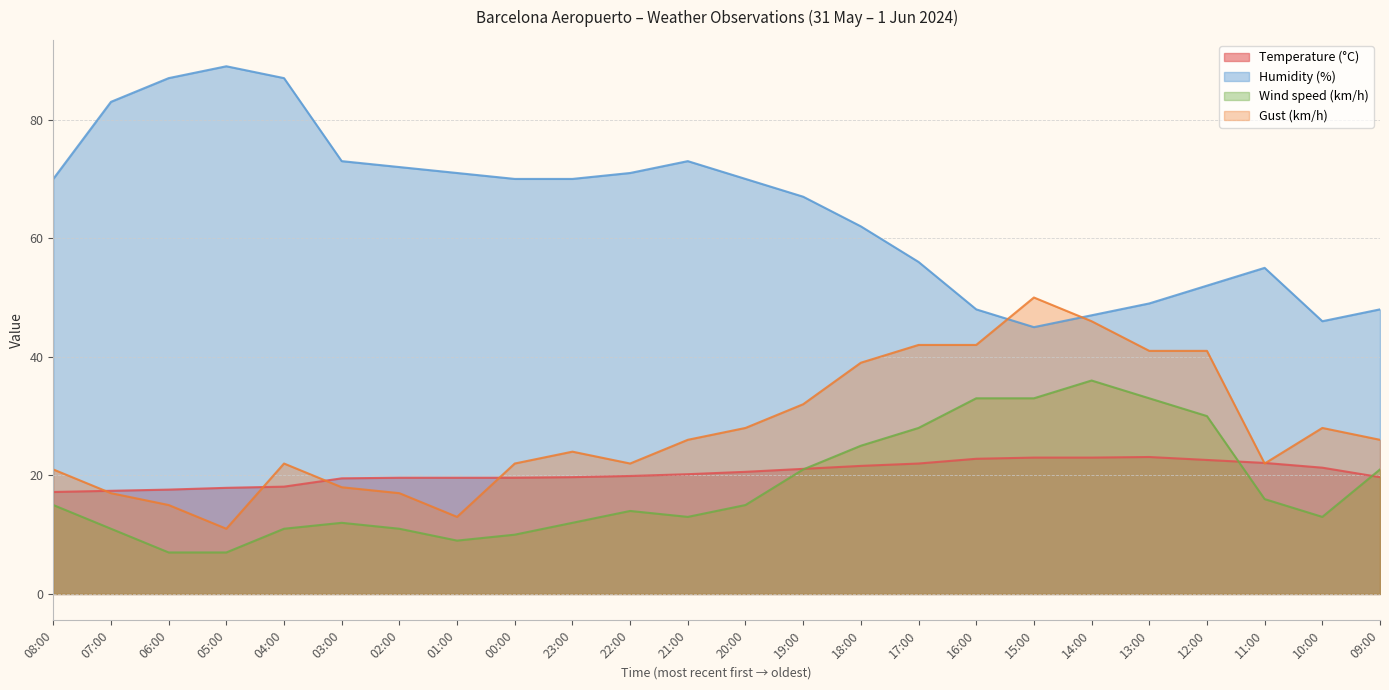

True or false: Wind speed (km/h) and Humidity (%) cross at least once.

False